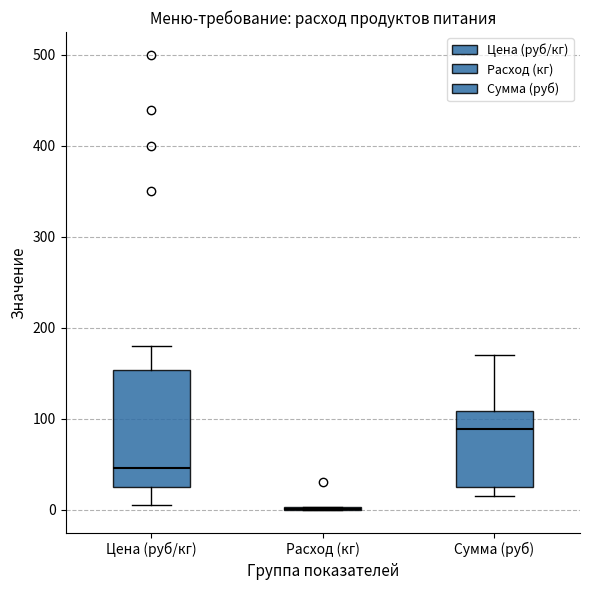

Reading left to right, read every box against the y-axis: the position of its median line, the range the box covers, and the ends of its whiskers. The values are not printed on the chart, so give them approximately, as read against the axis.

Цена (руб/кг): median 50, box 20 to 150, whiskers 10 to 180
Расход (кг): box collapsed to a line at 0, whiskers 0 to 0
Сумма (руб): median 90, box 30 to 110, whiskers 20 to 170